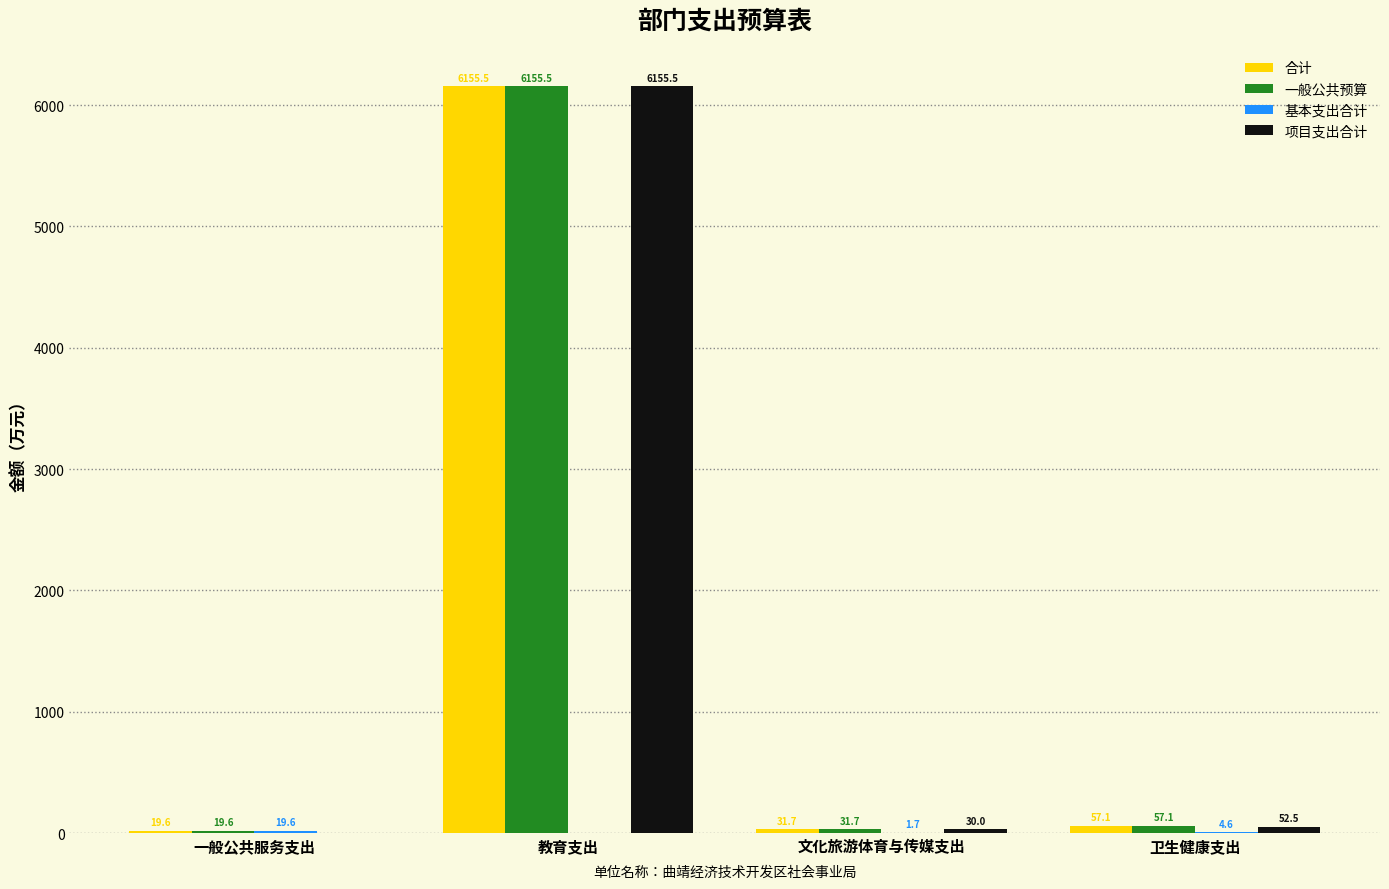

What is the maximum value shown in the chart?

6155.5